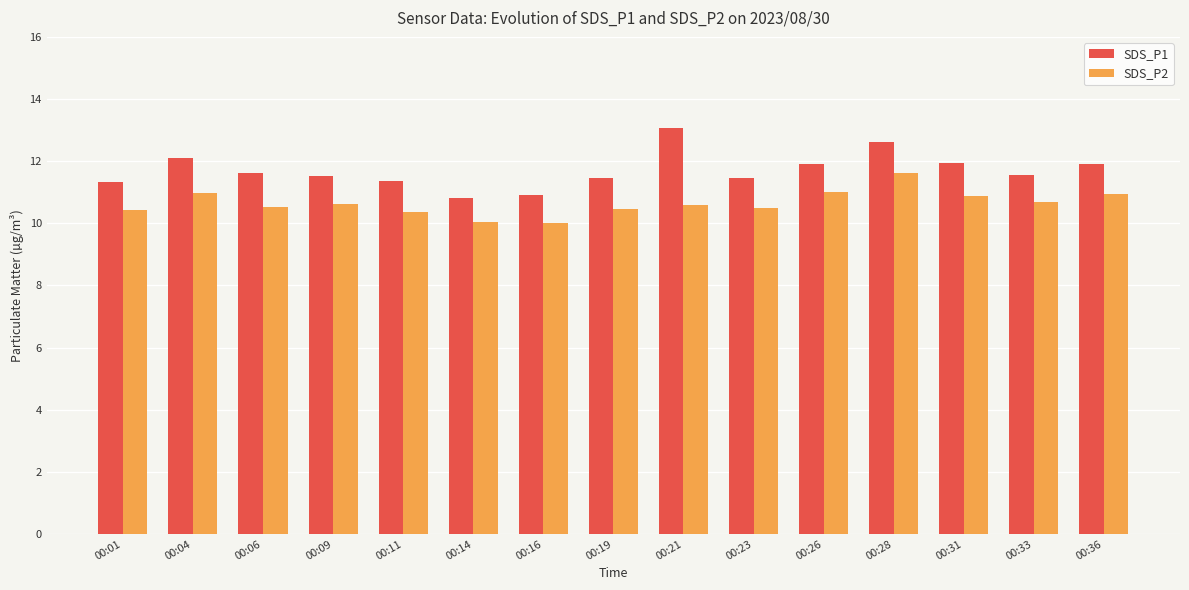

Between 00:06 and 00:28, which series saw the biggest shift?

SDS_P2